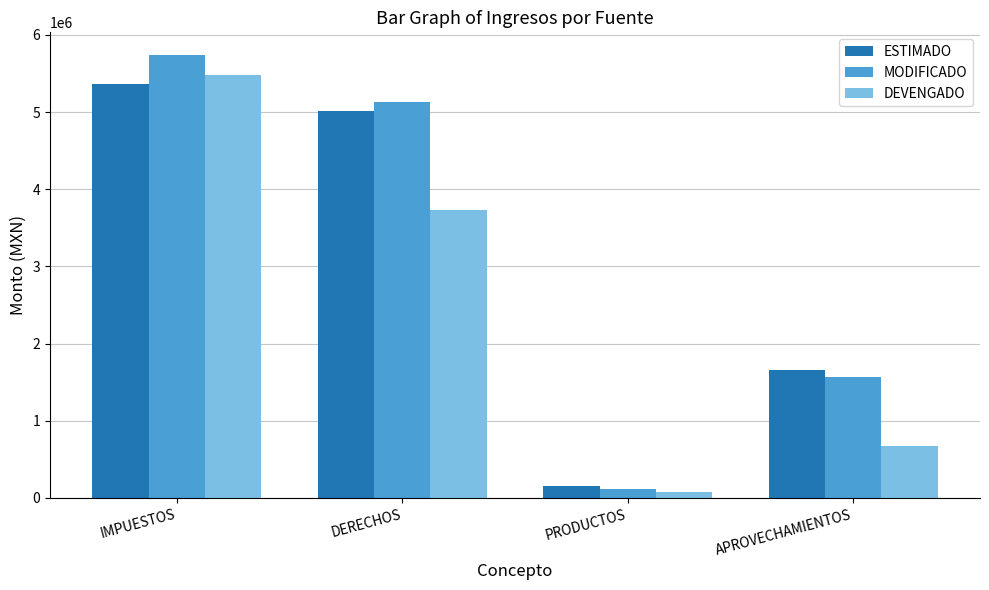

Rank the categories by DEVENGADO value from highest to lowest.

IMPUESTOS, DERECHOS, APROVECHAMIENTOS, PRODUCTOS